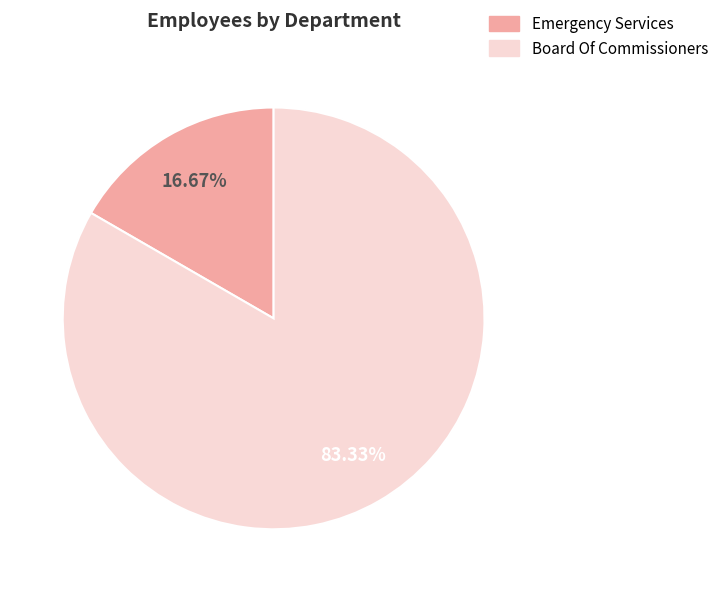

The Board Of Commissioners slice represents 91% of the pie. True or false?

False